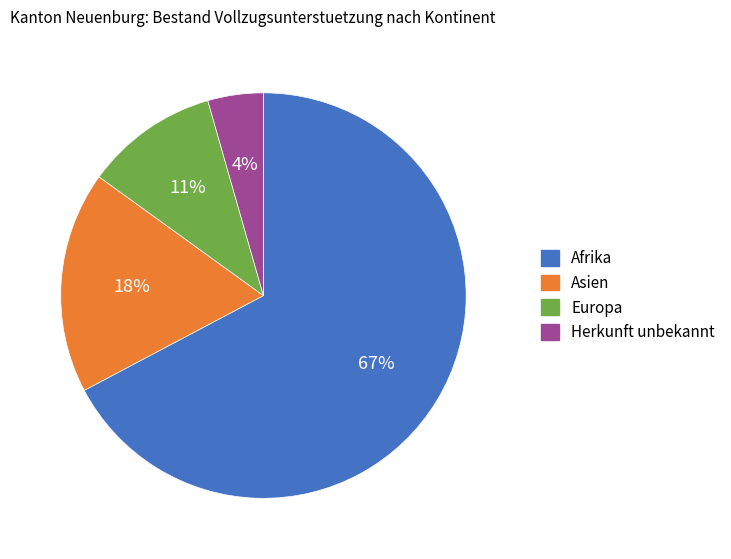

How many segments does this pie chart have?

4